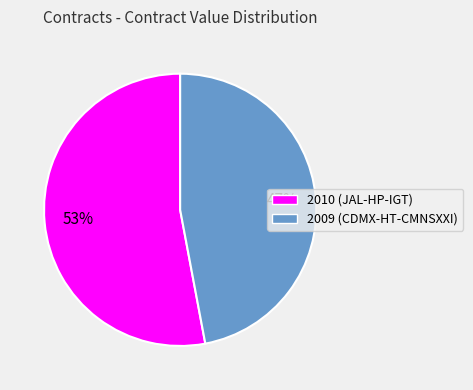

Combined, do 2010 (JAL-HP-IGT) and 2009 (CDMX-HT-CMNSXXI) account for over 50%?

Yes